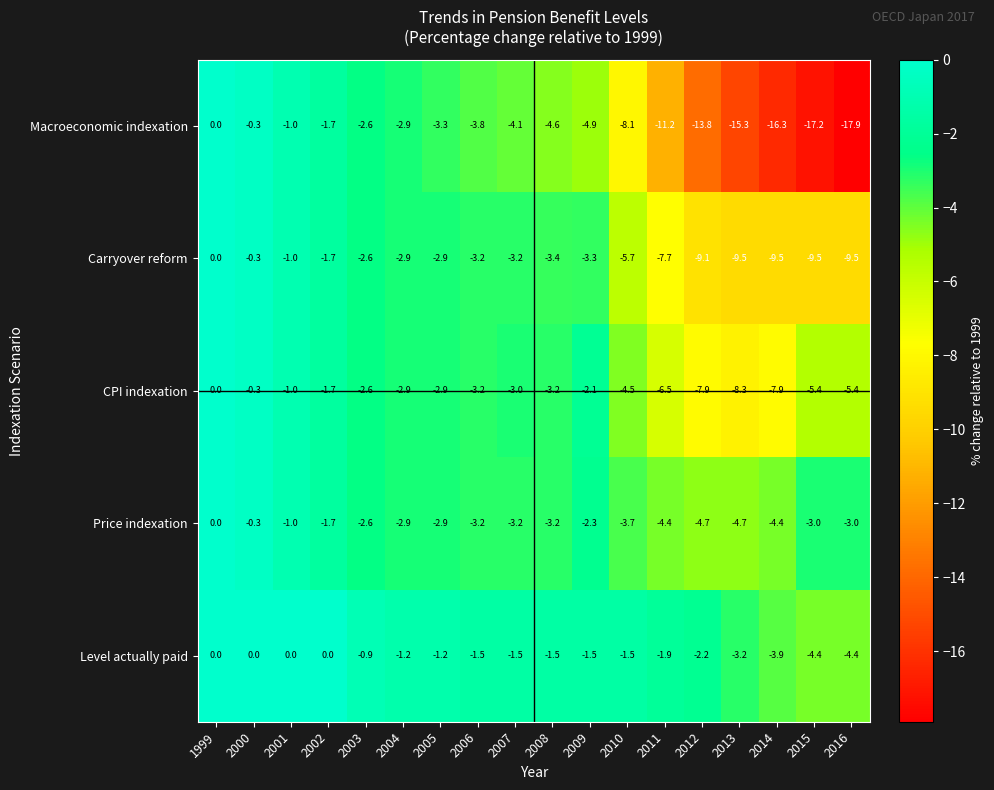

What is the average value of the Macroeconomic indexation series?

-7.2